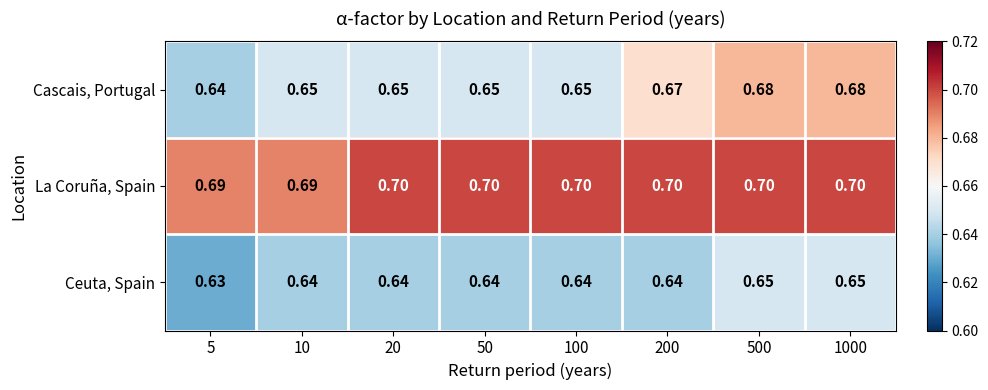

Between 100 and 1000, which series saw the biggest shift?

Cascais, Portugal